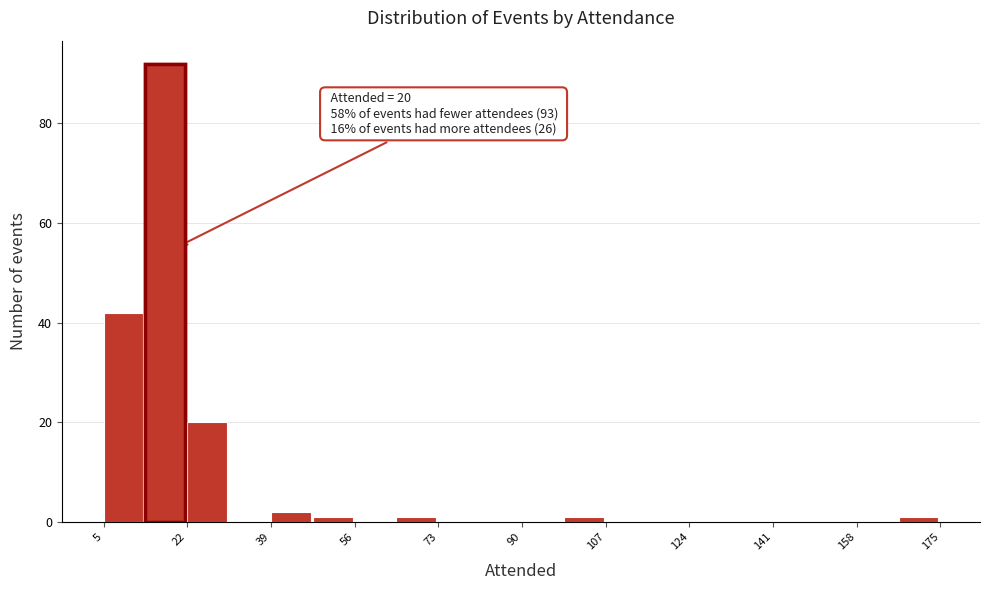

Which range on the x-axis has the tallest bar?

13.5 to 22.0